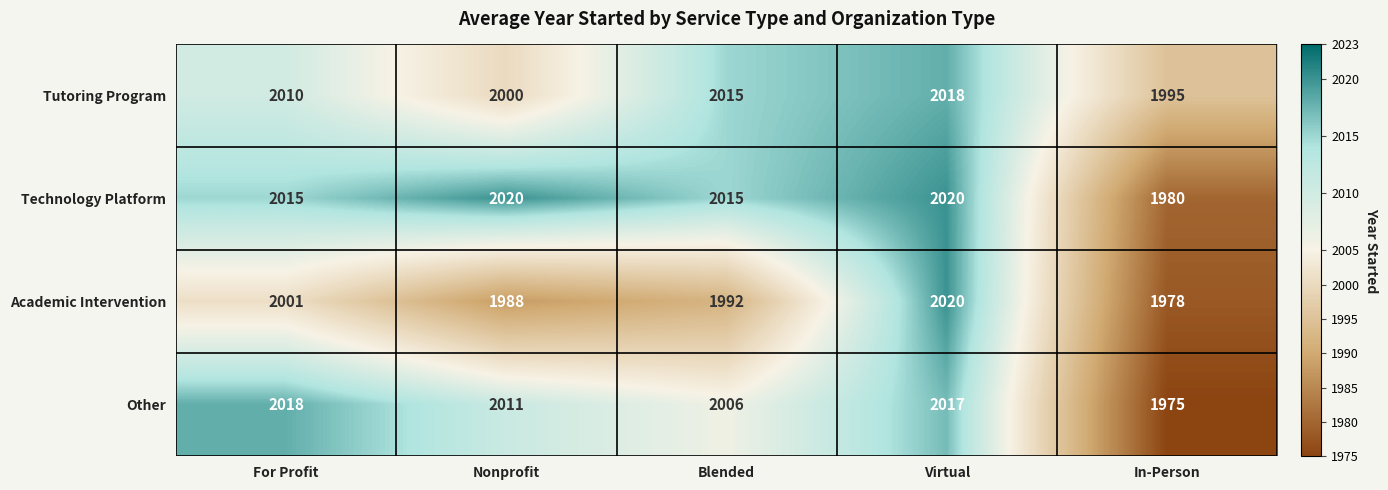

Which series has the widest spread of values?

Other